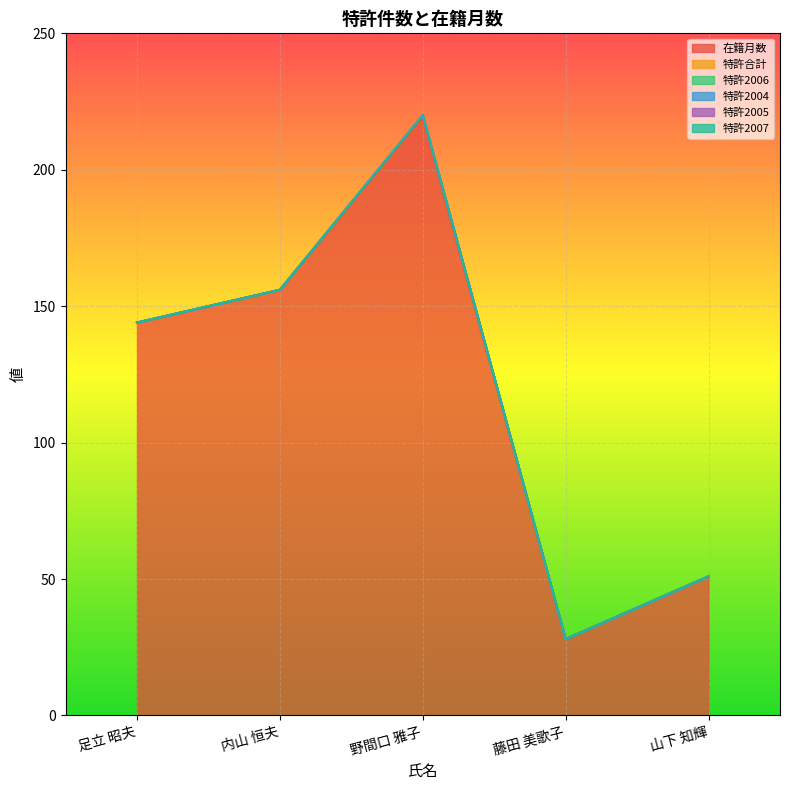

Reading left to right, extract all data points from this chart.

在籍月数: 足立 昭夫=144	内山 恒夫=156	野間口 雅子=219	藤田 美歌子=28	山下 知輝=51
特許合計: 足立 昭夫=0	内山 恒夫=0	野間口 雅子=1	藤田 美歌子=0	山下 知輝=0
特許2006: 足立 昭夫=0	内山 恒夫=0	野間口 雅子=0	藤田 美歌子=0	山下 知輝=0
特許2004: 足立 昭夫=0	内山 恒夫=0	野間口 雅子=0	藤田 美歌子=0	山下 知輝=0
特許2005: 足立 昭夫=0	内山 恒夫=0	野間口 雅子=0	藤田 美歌子=0	山下 知輝=0
特許2007: 足立 昭夫=0	内山 恒夫=0	野間口 雅子=0	藤田 美歌子=0	山下 知輝=0